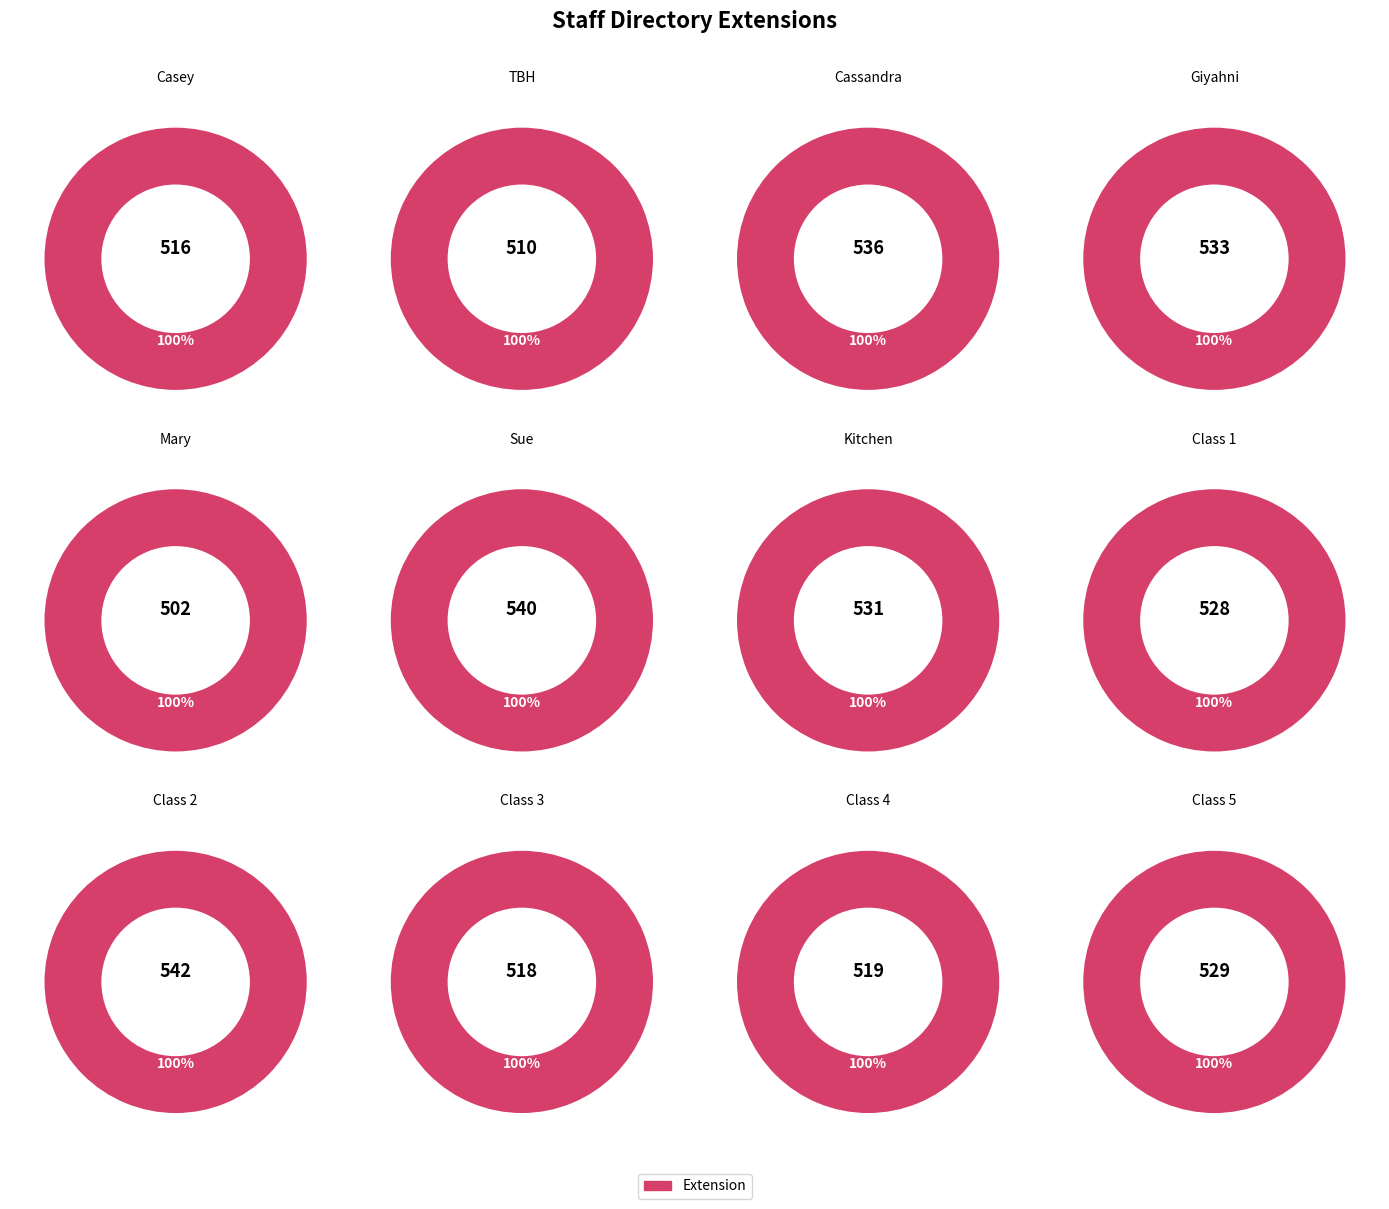

Count the number of slices in the pie.

12